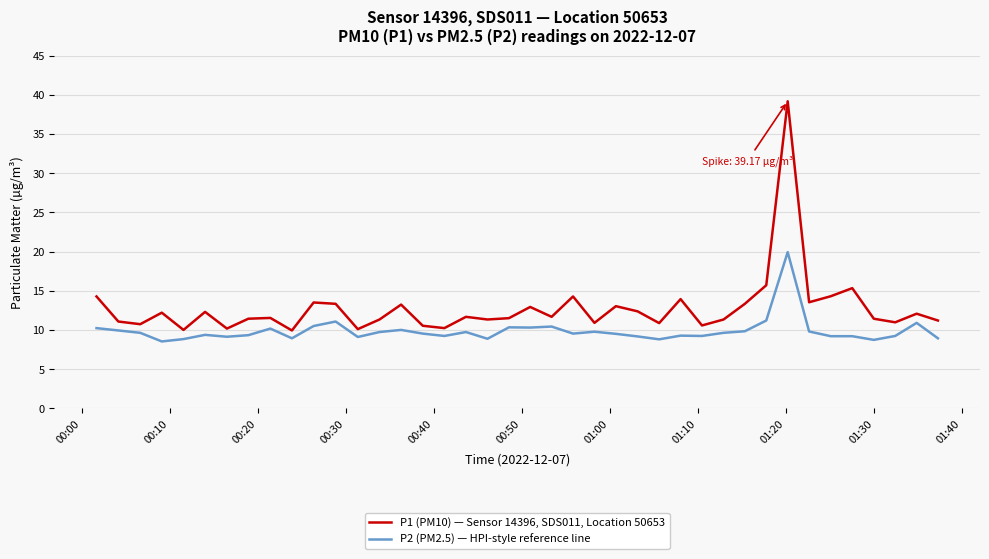

What is the highest value of the P2 (PM2.5) — HPI-style reference line series?

19.9